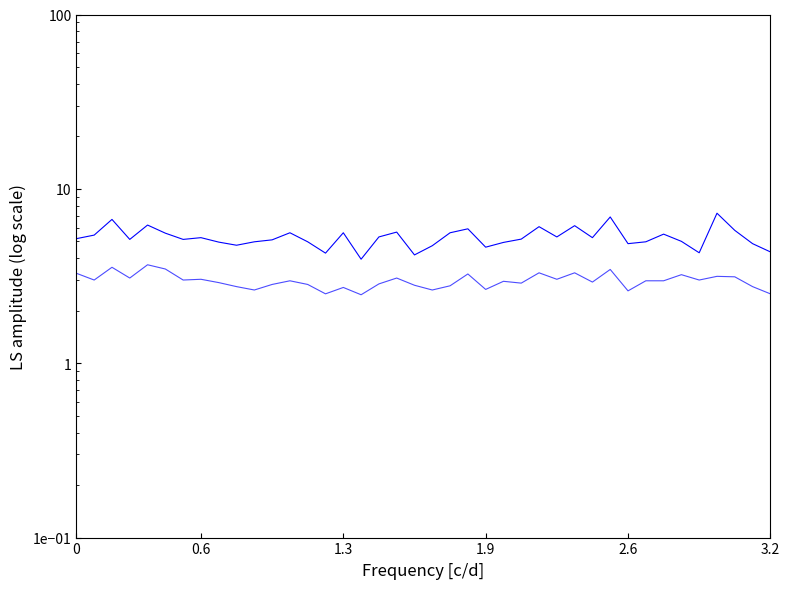

How many lines are shown in the chart?

2